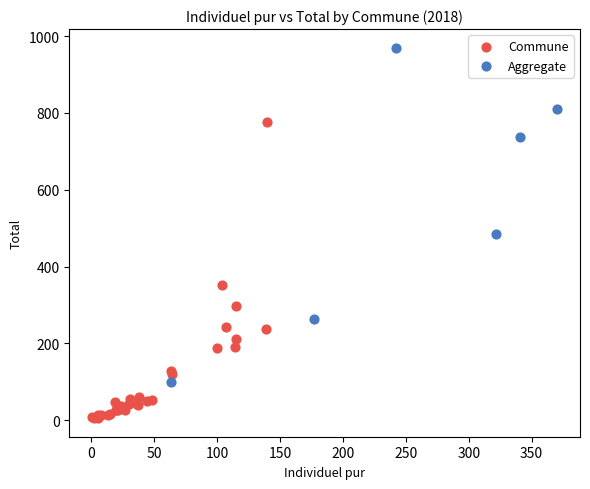

What are all the series names shown in the legend?

Commune, Aggregate